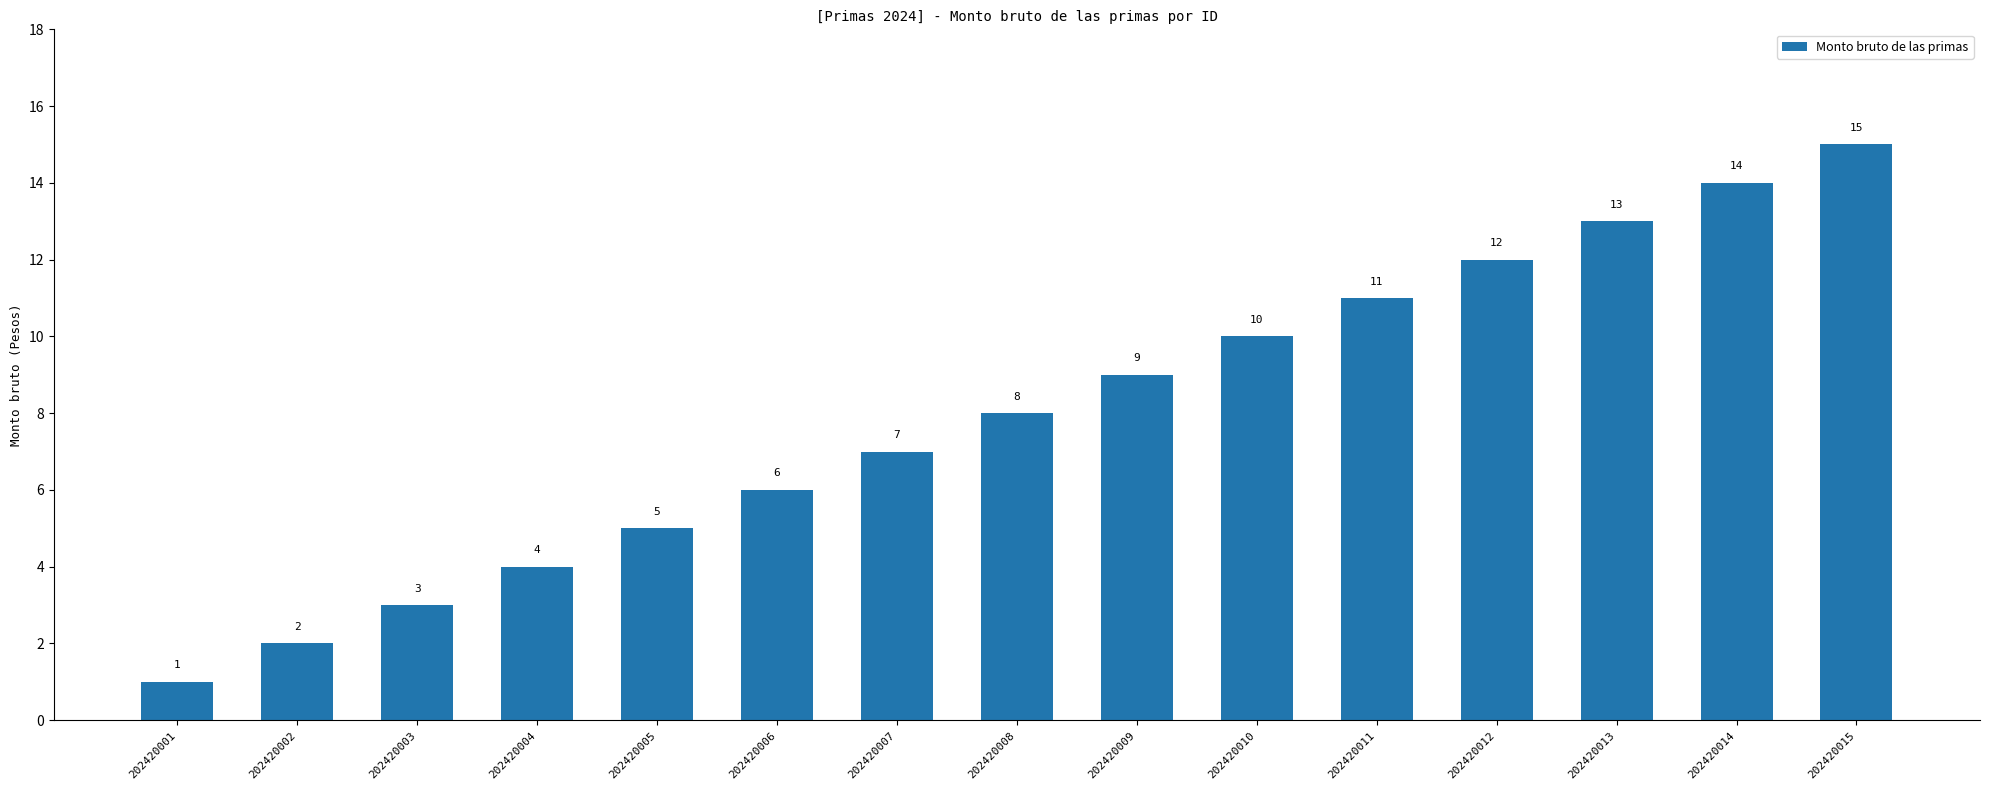

Are the bars grouped side by side (vs. stacked)?

No